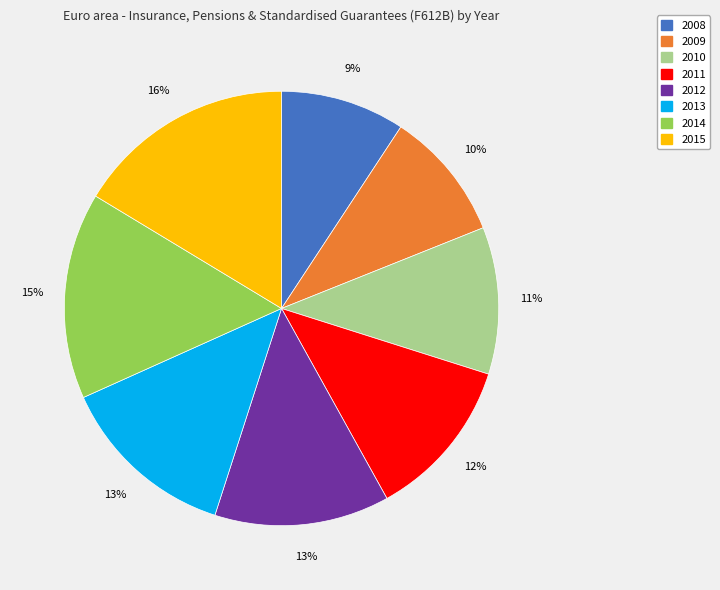

Combined, do 2013 and 2009 account for over 50%?

No